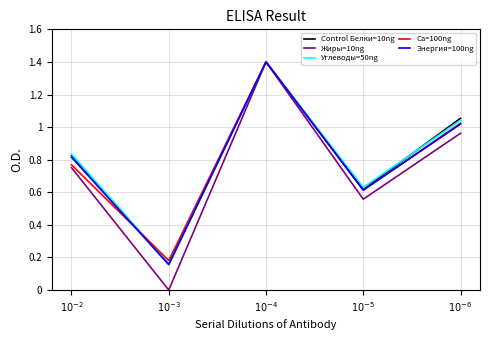

What is the difference between the highest and lowest values at $10^{-5}$?

0.1